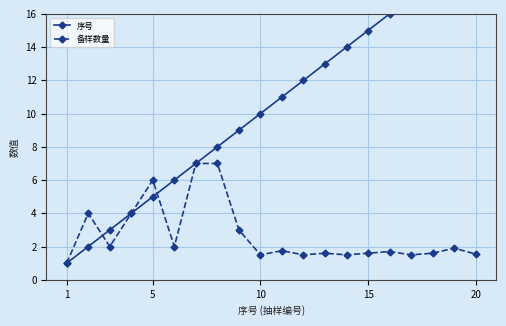

What is the maximum value for 序号?

20.0